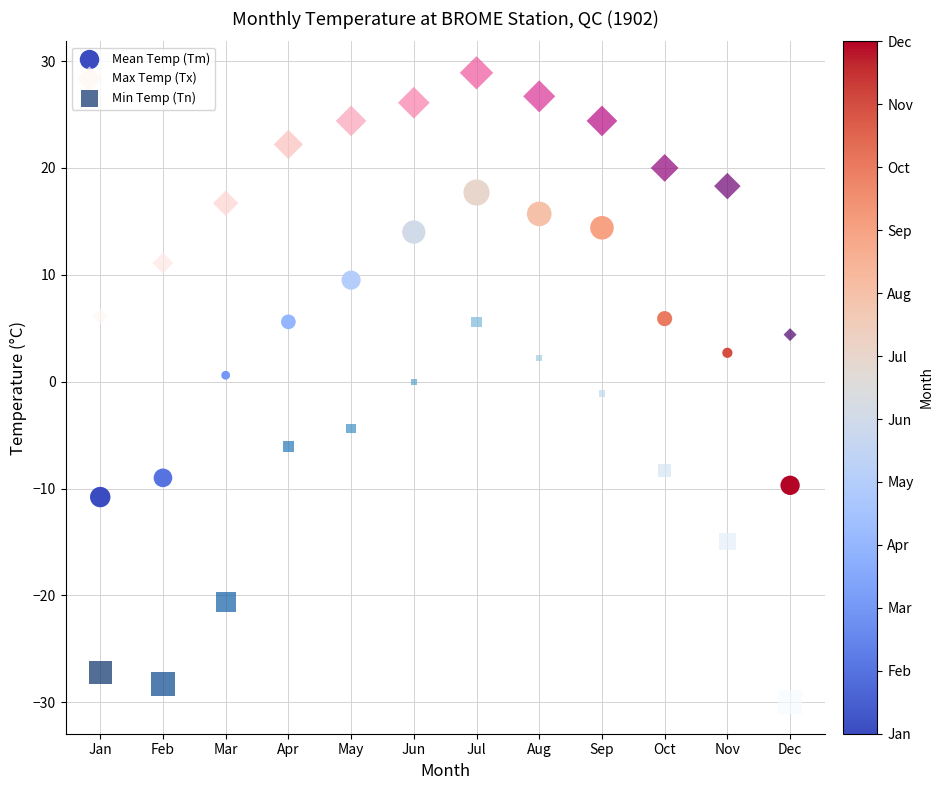

Across all data points, what is the range of X values (max minus min)?

11.0